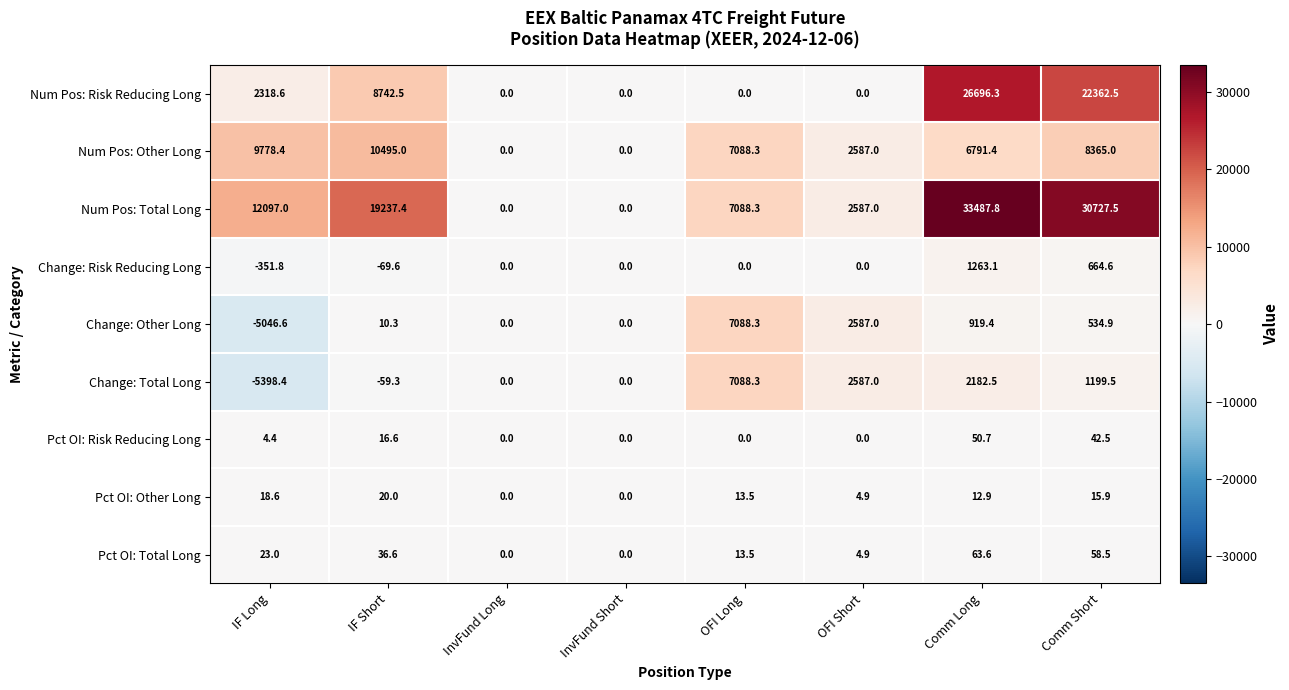

What is the smallest value displayed?

-5398.4